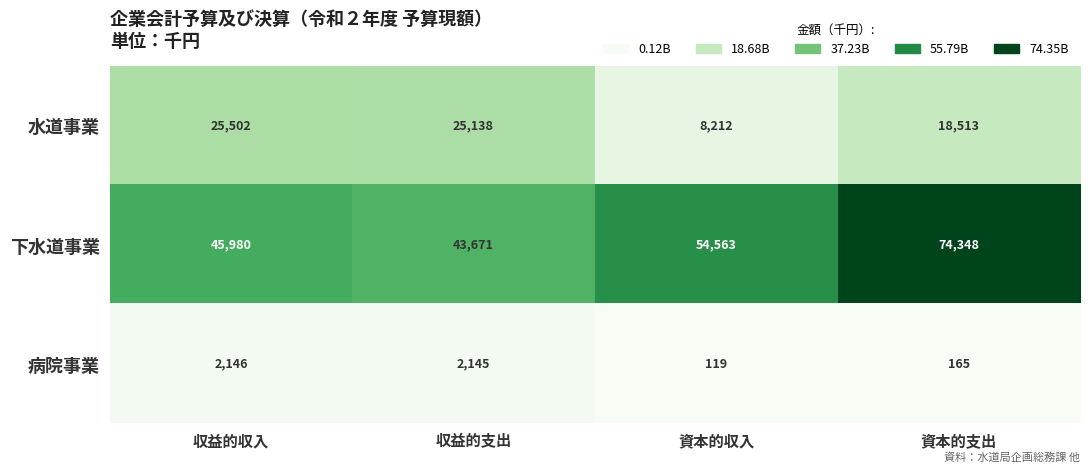

Which series changed the most between 収益的収入 and 資本的支出?

下水道事業